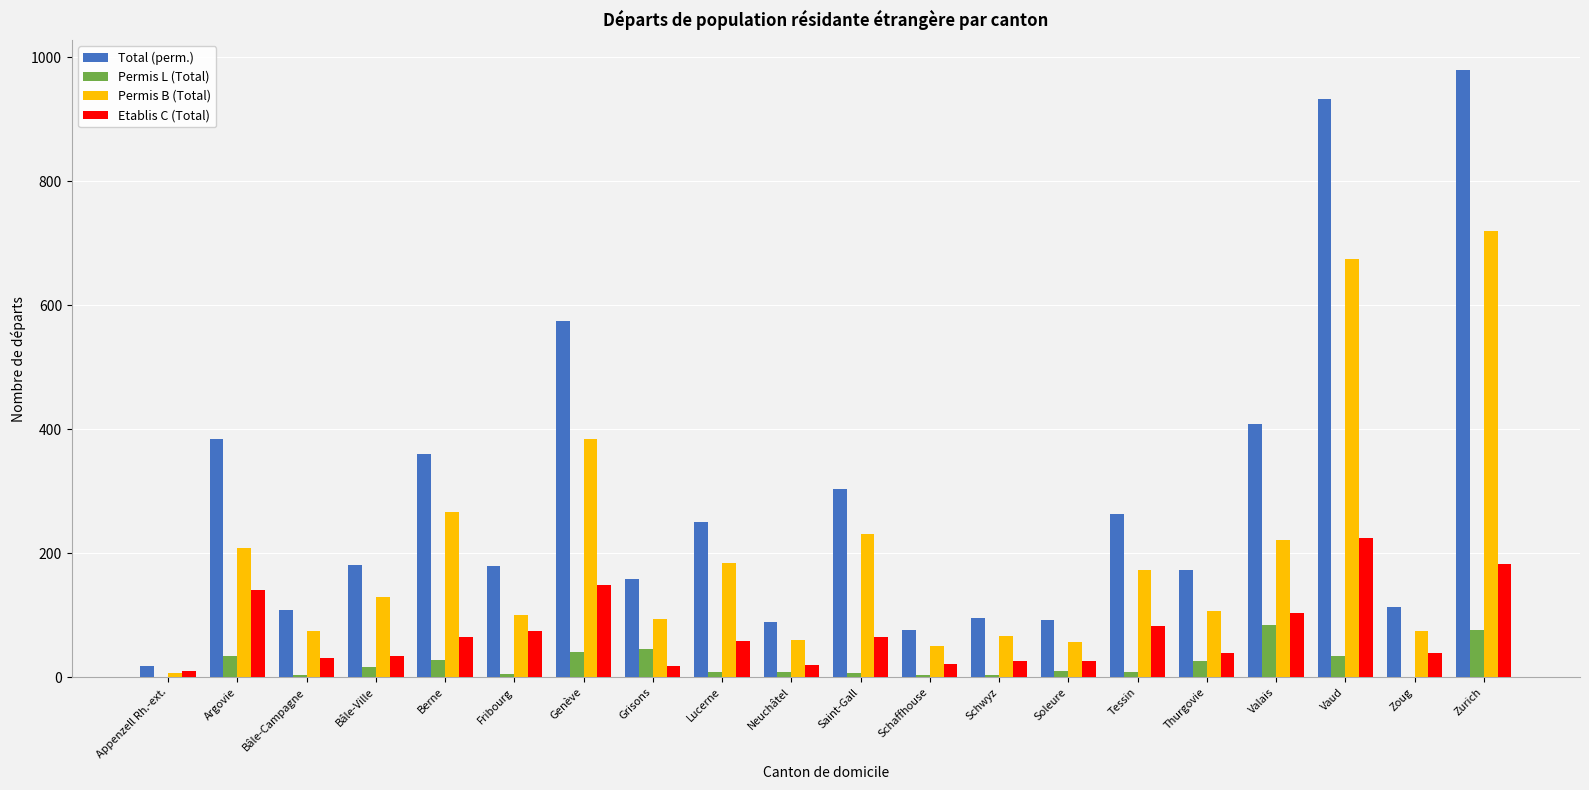

What is the sum of all Permis B (Total) values?

3887